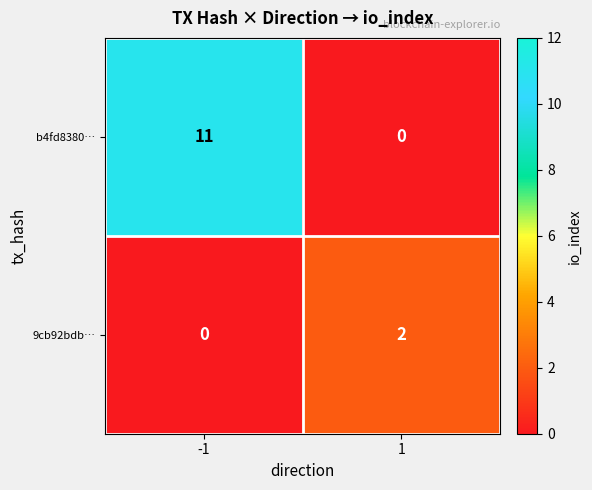

Which series changed the most between -1 and 1?

b4fd8380…